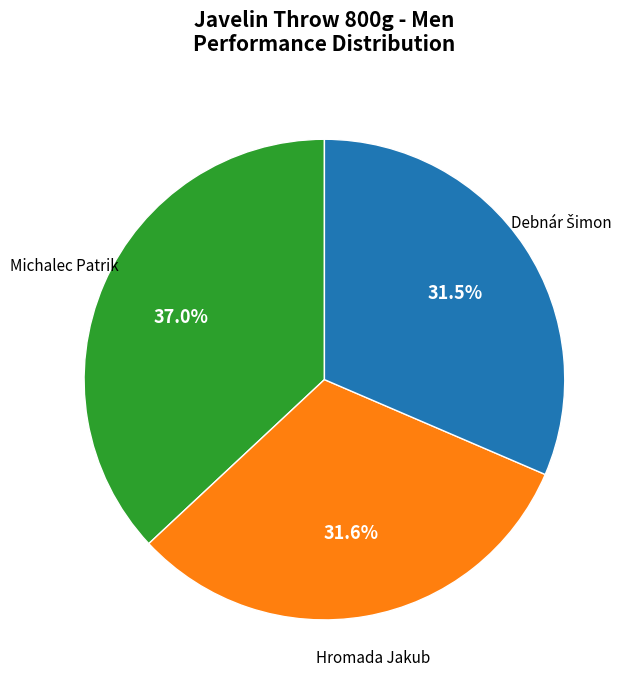

How many segments does this pie chart have?

3